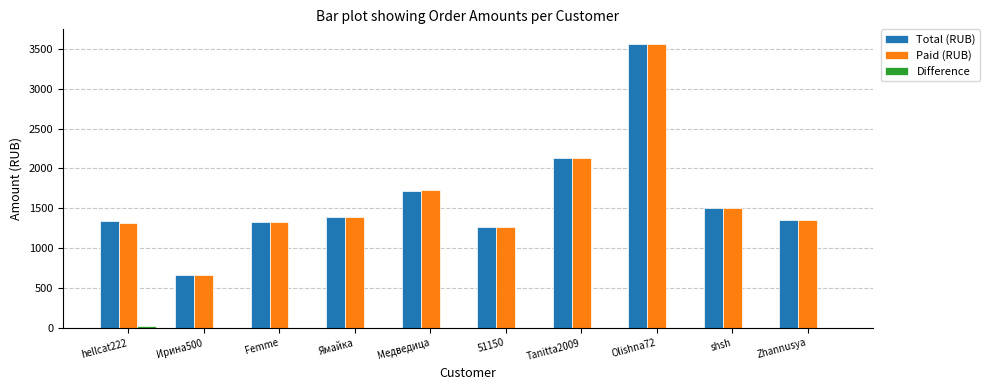

At which category does the chart reach its peak across all series?

Olishna72